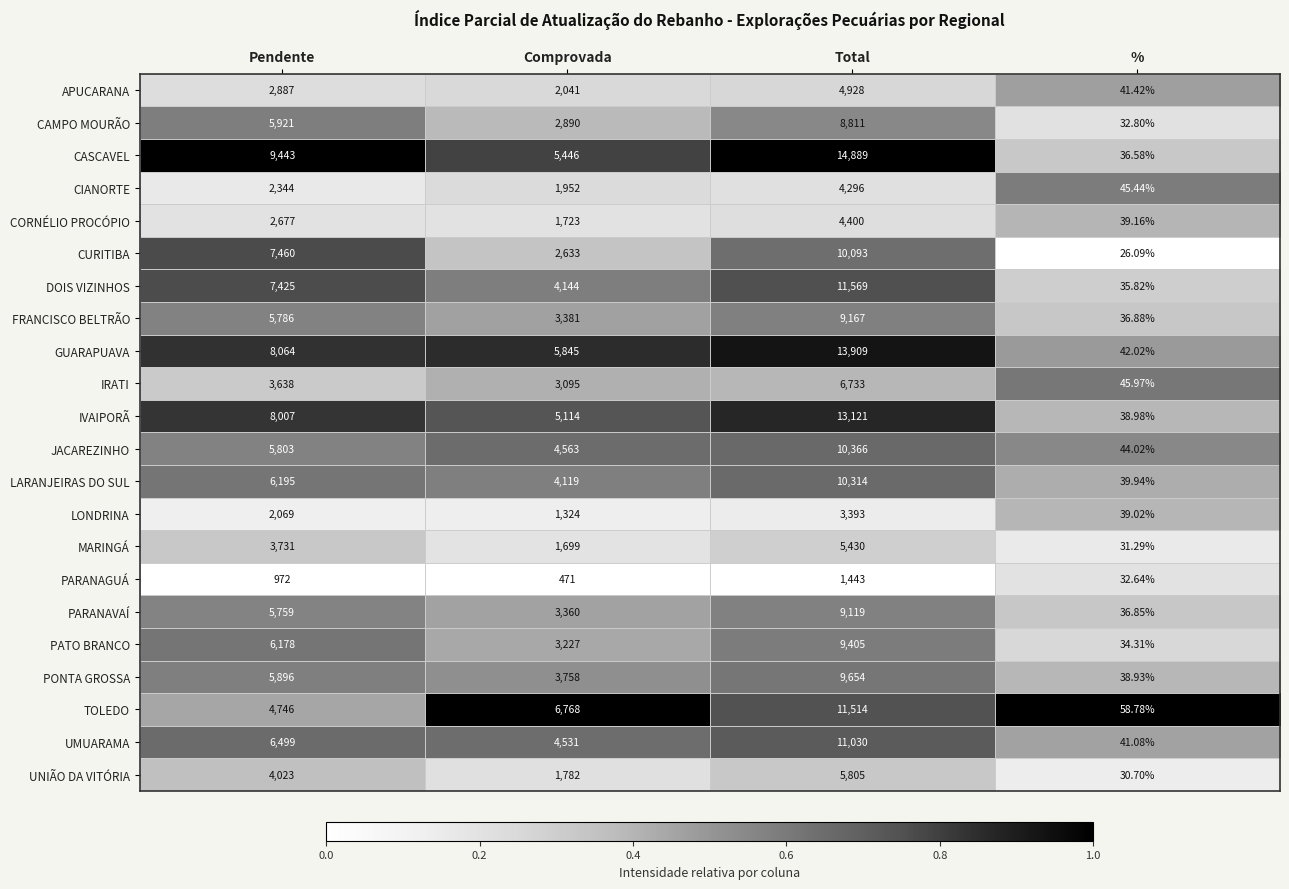

Between Pendente and Total, which series saw the biggest shift?

TOLEDO